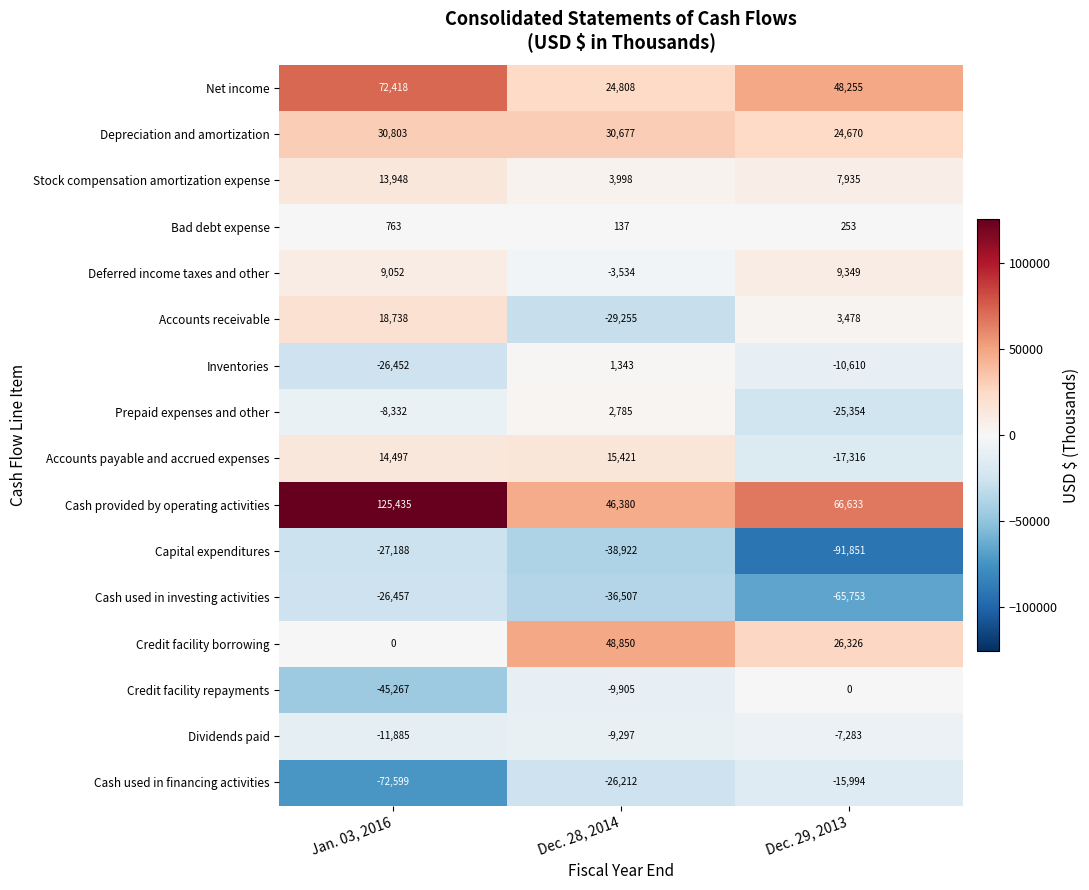

The Accounts receivable series shows 4647 at Dec. 29, 2013. True or false?

False